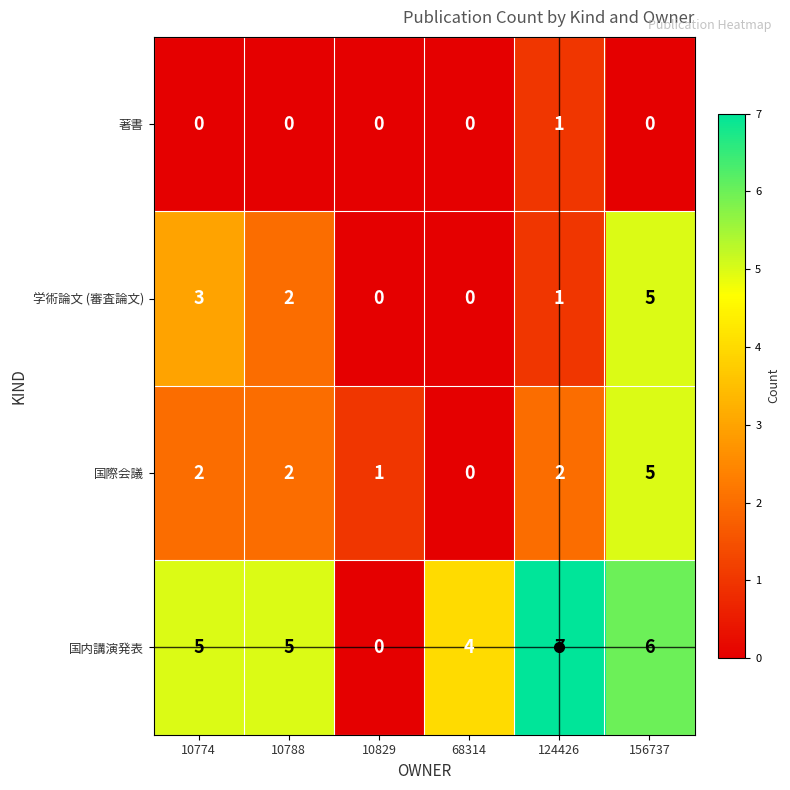

What is the difference between the 国内講演発表 values at 68314 and 124426?

3